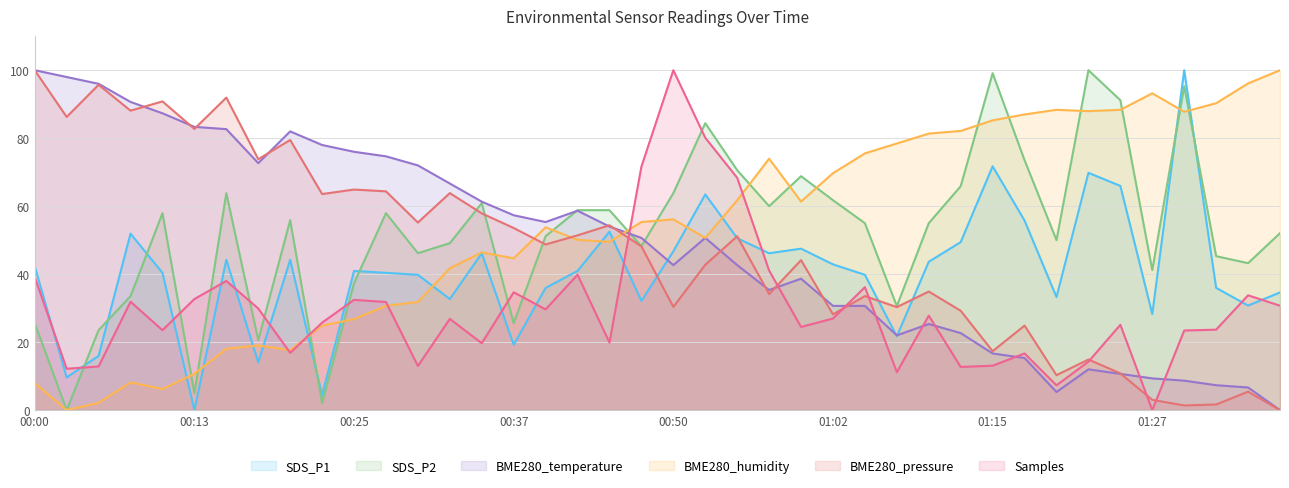

What is the spread (max minus min) of values at 01:15?

86.0